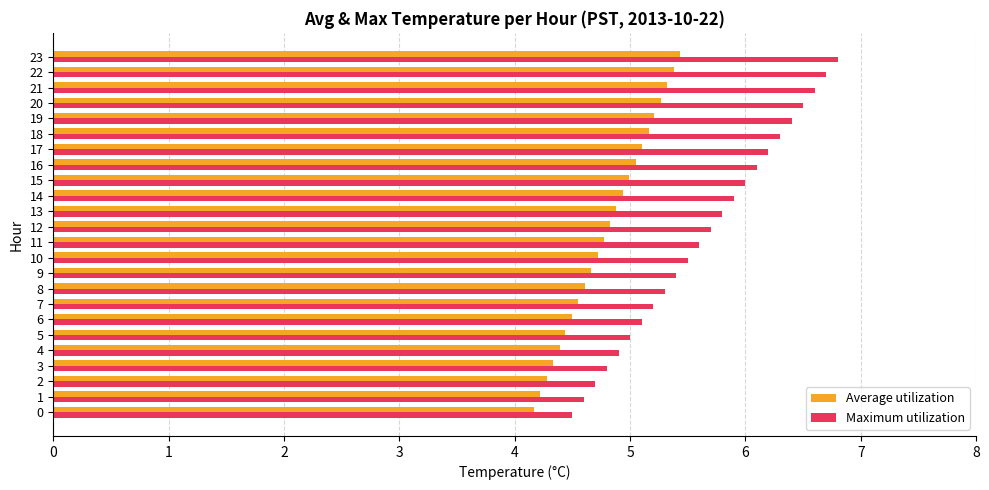

True or false: Average utilization has a value of 7.6 at 16.

False